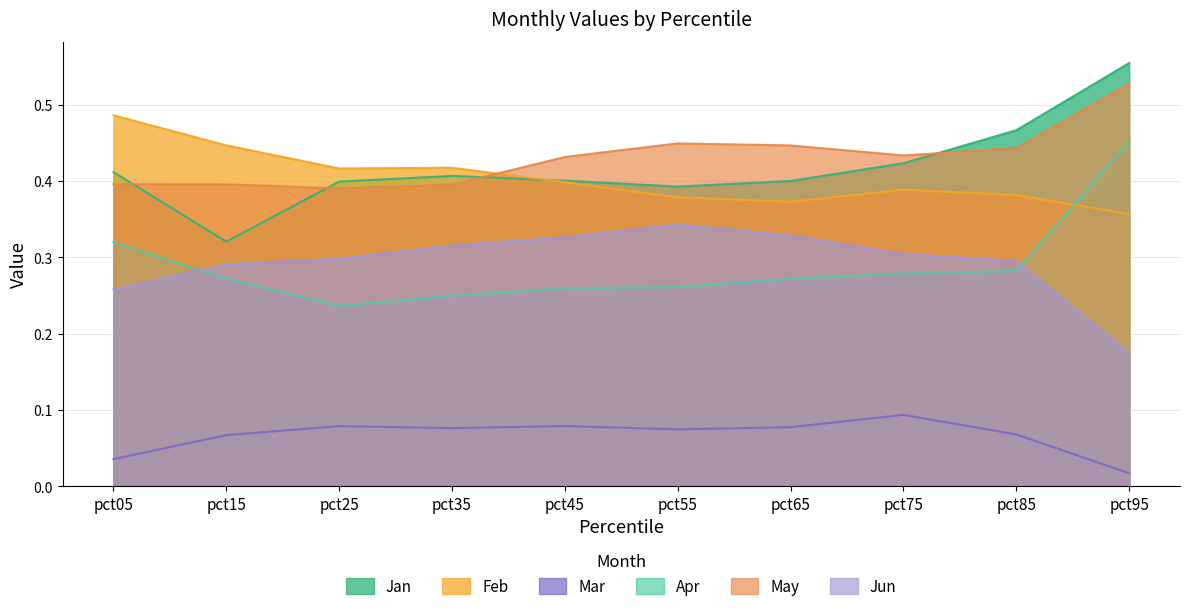

True or false: Jan has more than 2 interior local peaks.

False